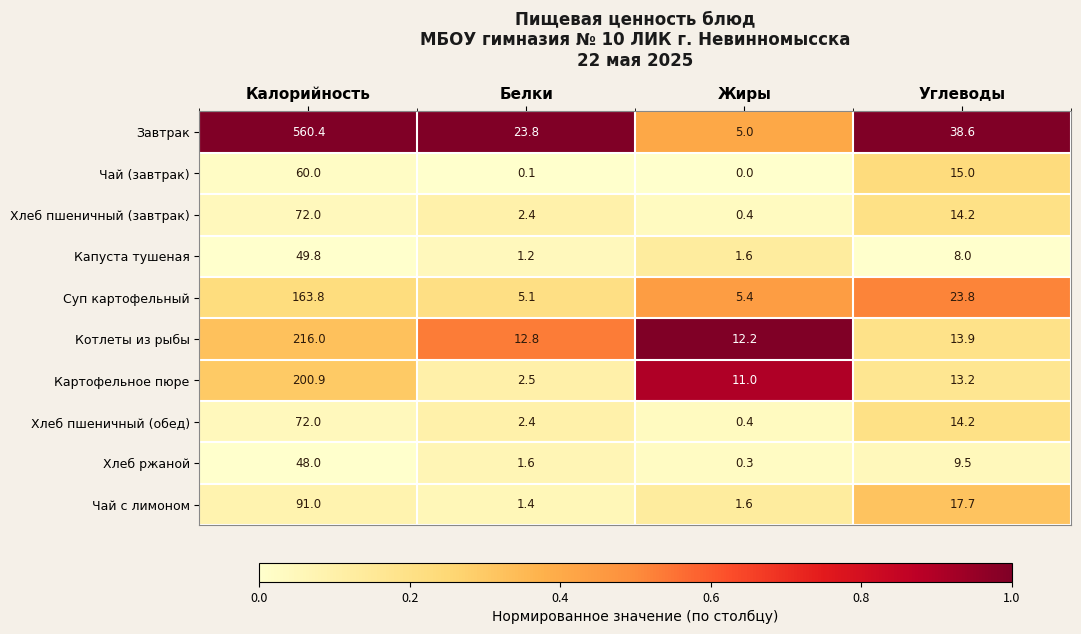

Which series has the largest range (max minus min)?

Завтрак